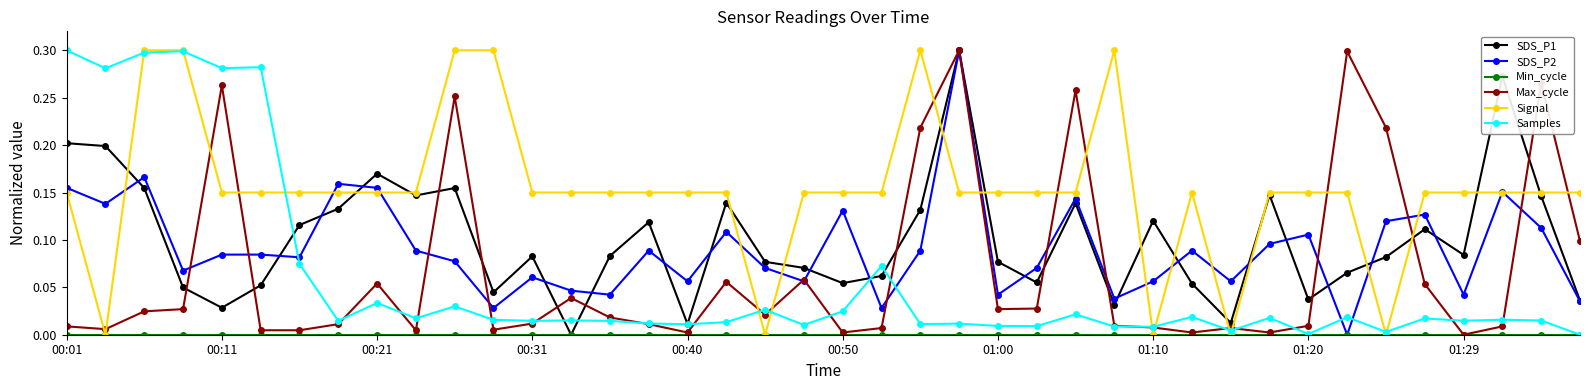

True or false: Max_cycle and Signal cross at least once.

True